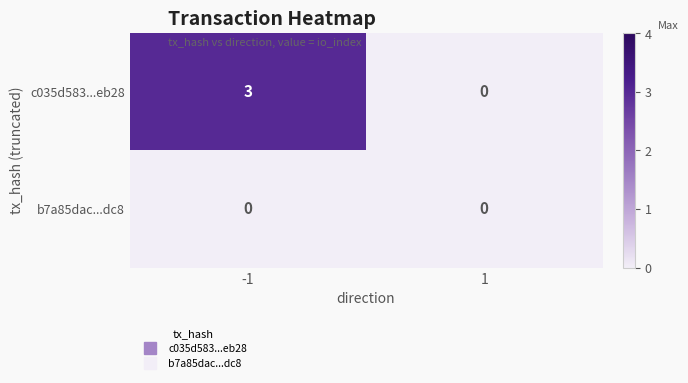

Reading left to right, what are all the values shown in this chart?

c035d583...eb28: -1=3	1=0
b7a85dac...dc8: -1=0	1=0